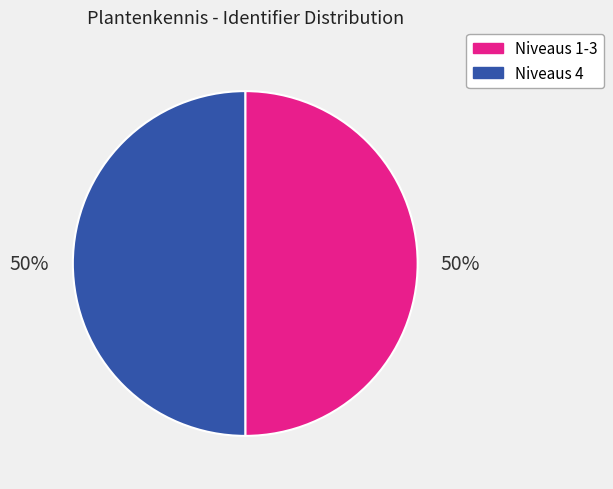

How many slices are in this pie chart?

2